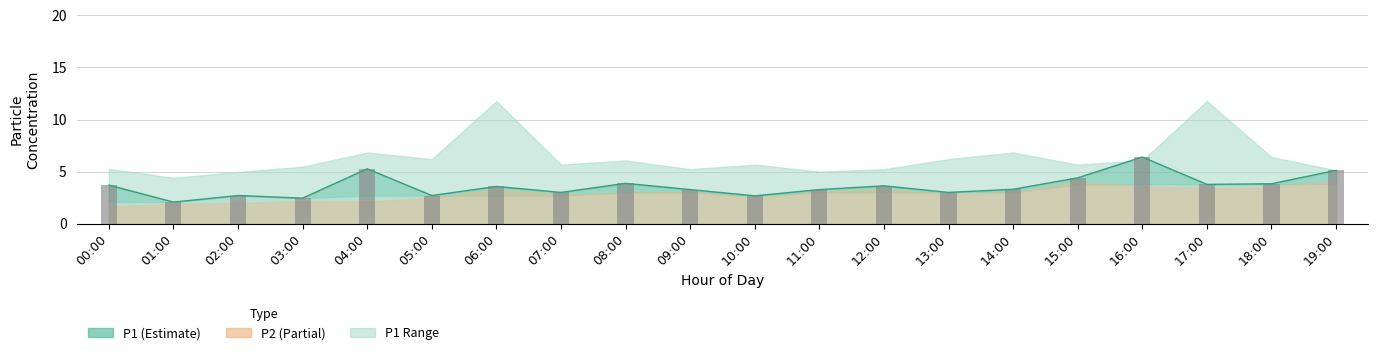

What is the change in value from 04:00 to 15:00?

-0.9